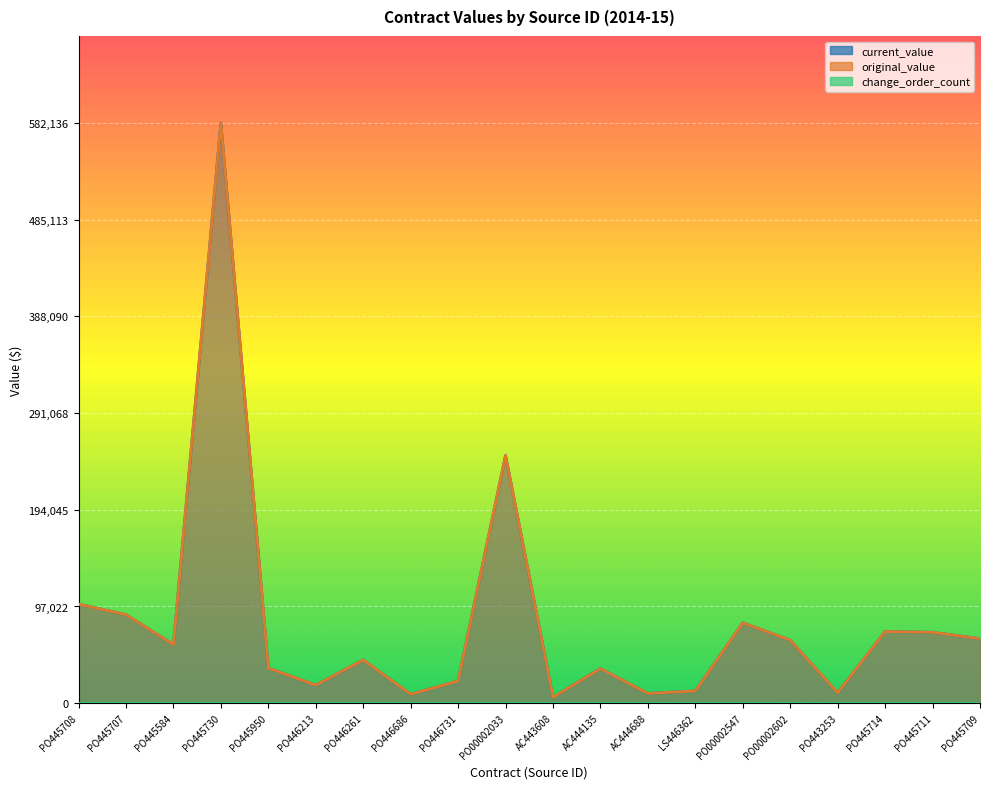

How many lines are shown in the chart?

2